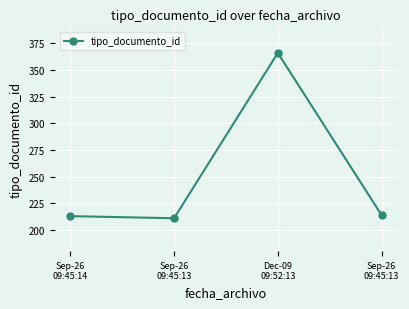

How many data points does each series have?

4